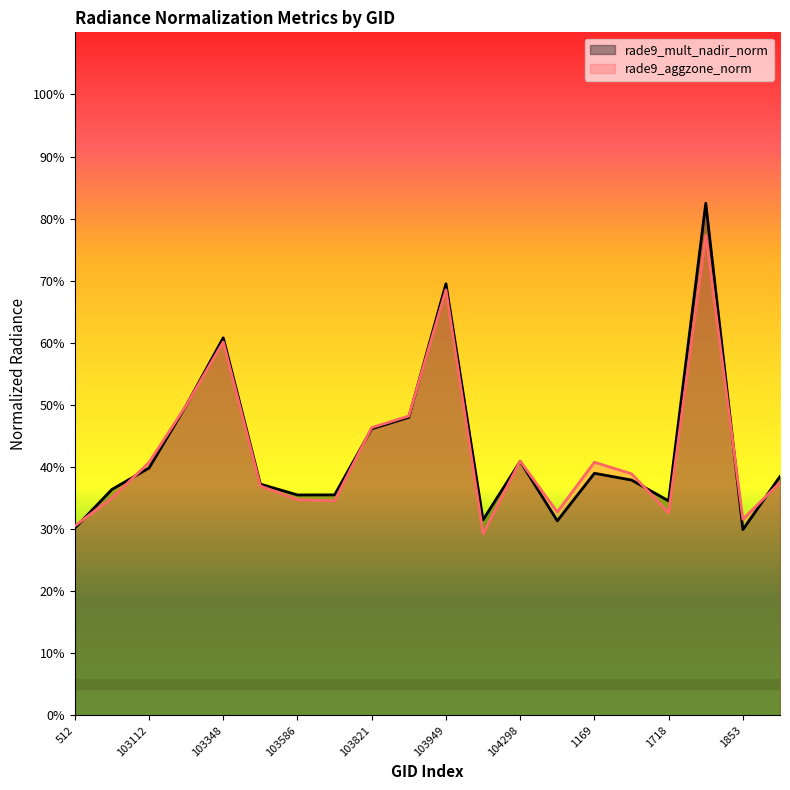

How many interior local valleys does the rade9_mult_nadir_norm series have?

5